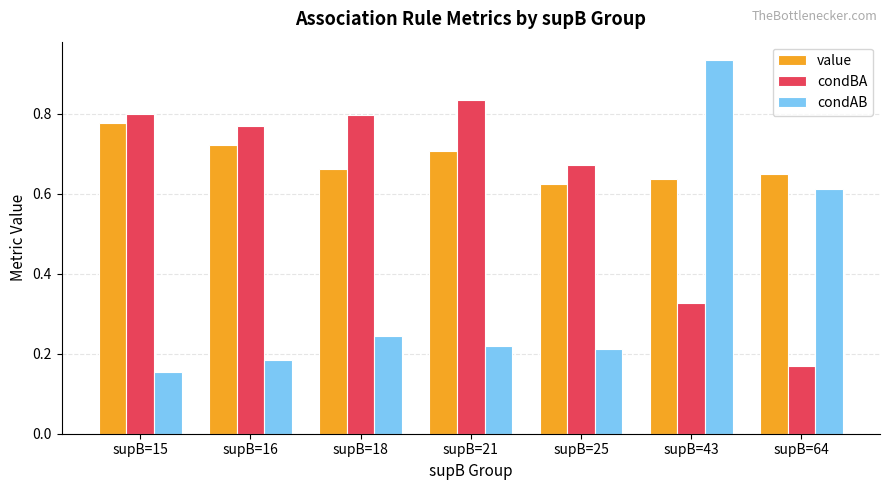

List the series in order of their overall mean, lowest first.

condAB, condBA, value